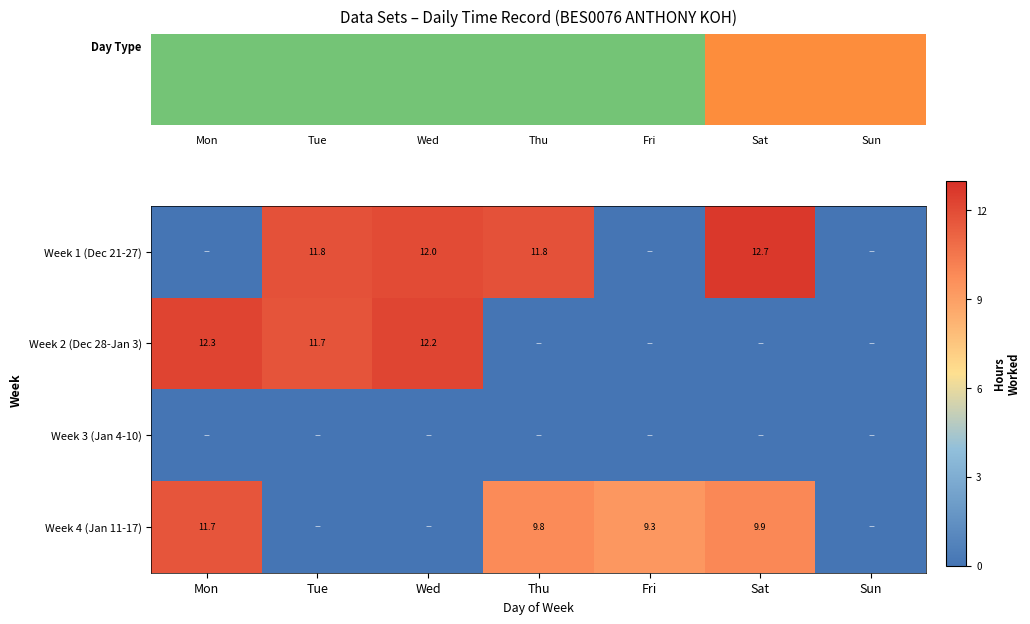

The Week 4 (Jan 11-17) series shows 3.9 at Thu. True or false?

False